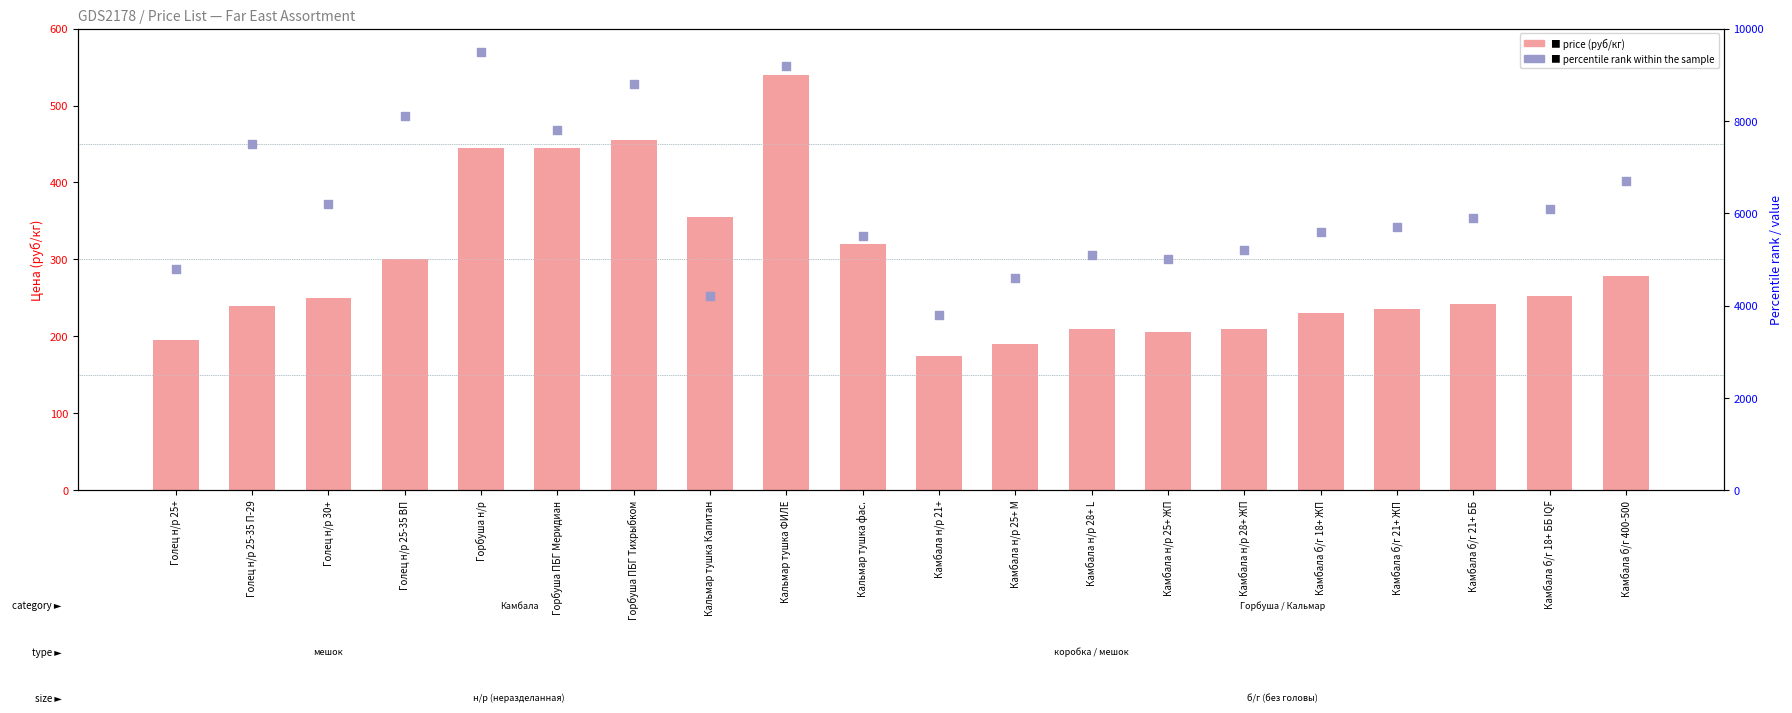

At which category is the sum across all series the highest?

Горбуша н/р